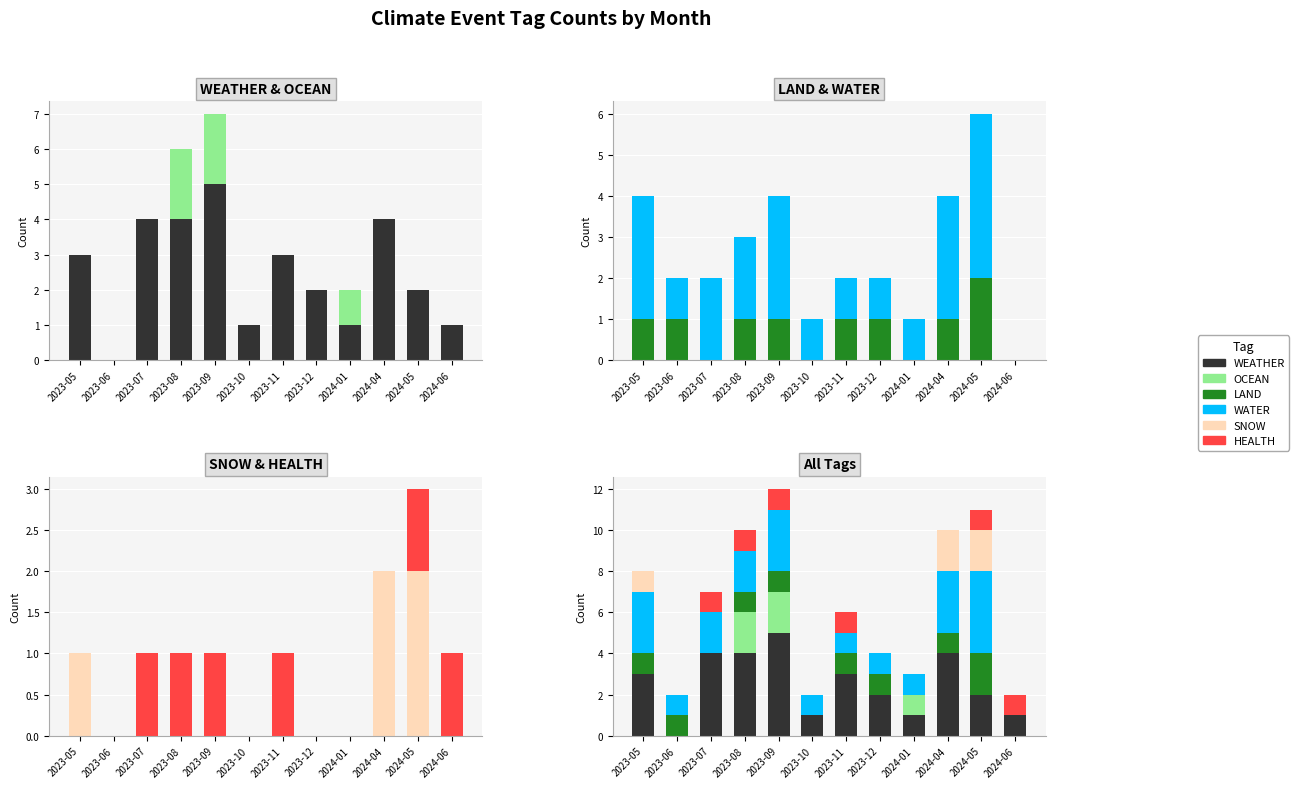

What is the difference between the LAND values at 2023-10 and 2023-08?

1